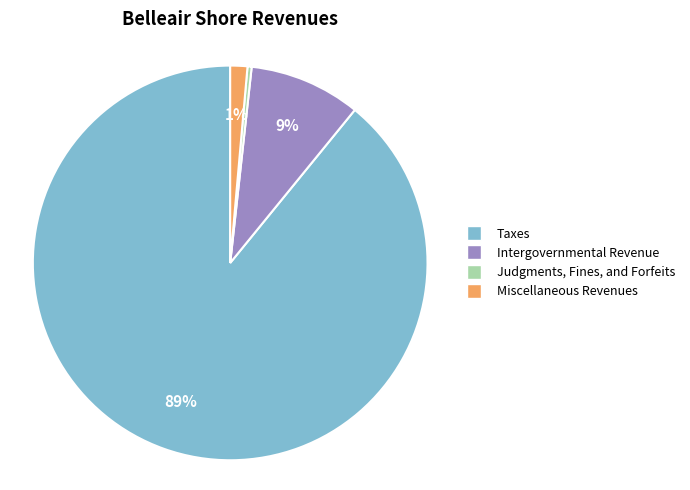

Which has a higher value, Taxes or Judgments, Fines, and Forfeits?

Taxes